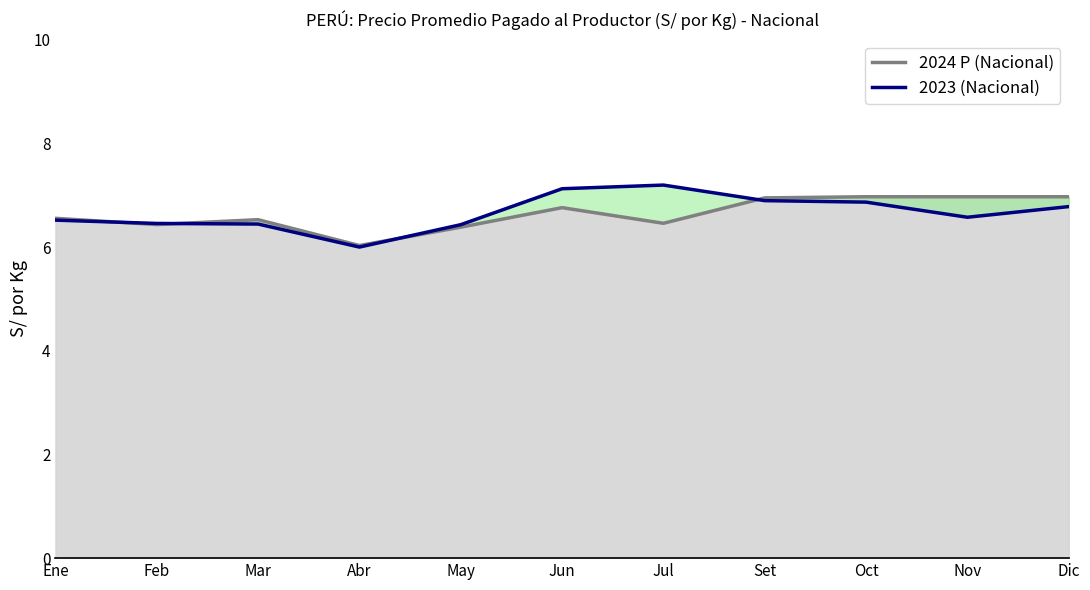

What is the label of the 2nd point from the right?

Nov